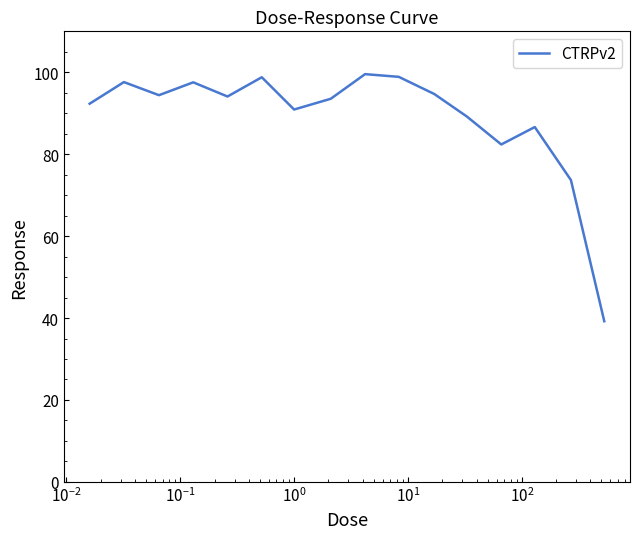

What is the difference between the maximum and minimum values?

60.3